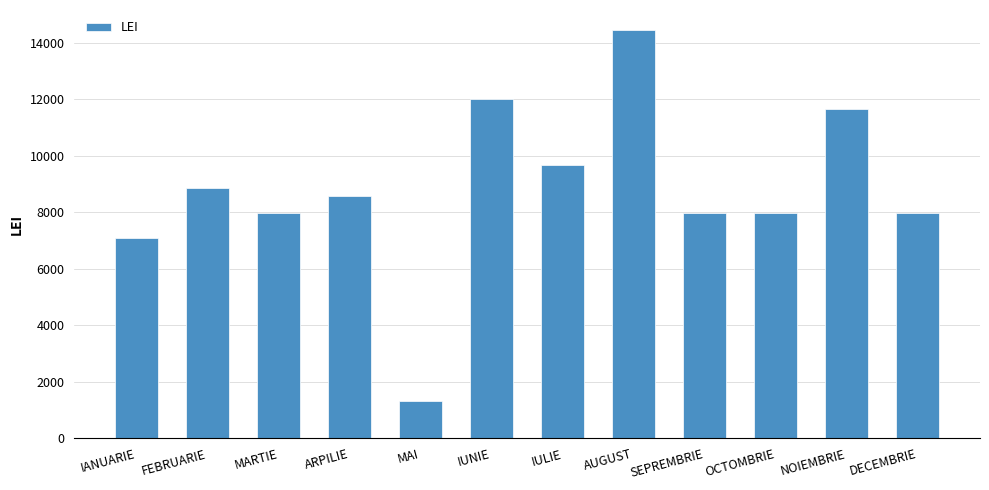

How many data points are less than 8589?

6